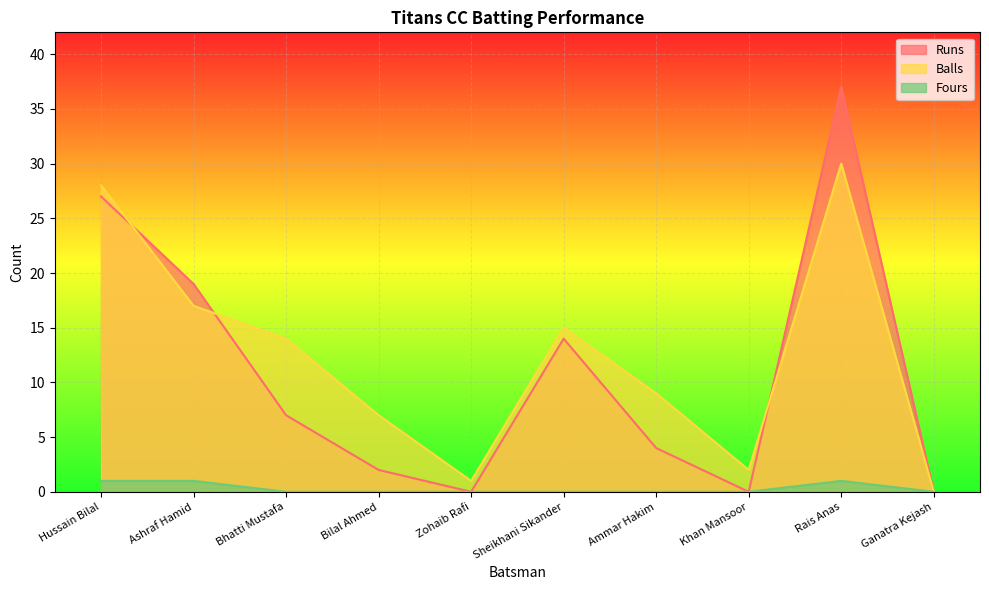

What is the difference between the Runs values at Bhatti Mustafa and Ammar Hakim?

3